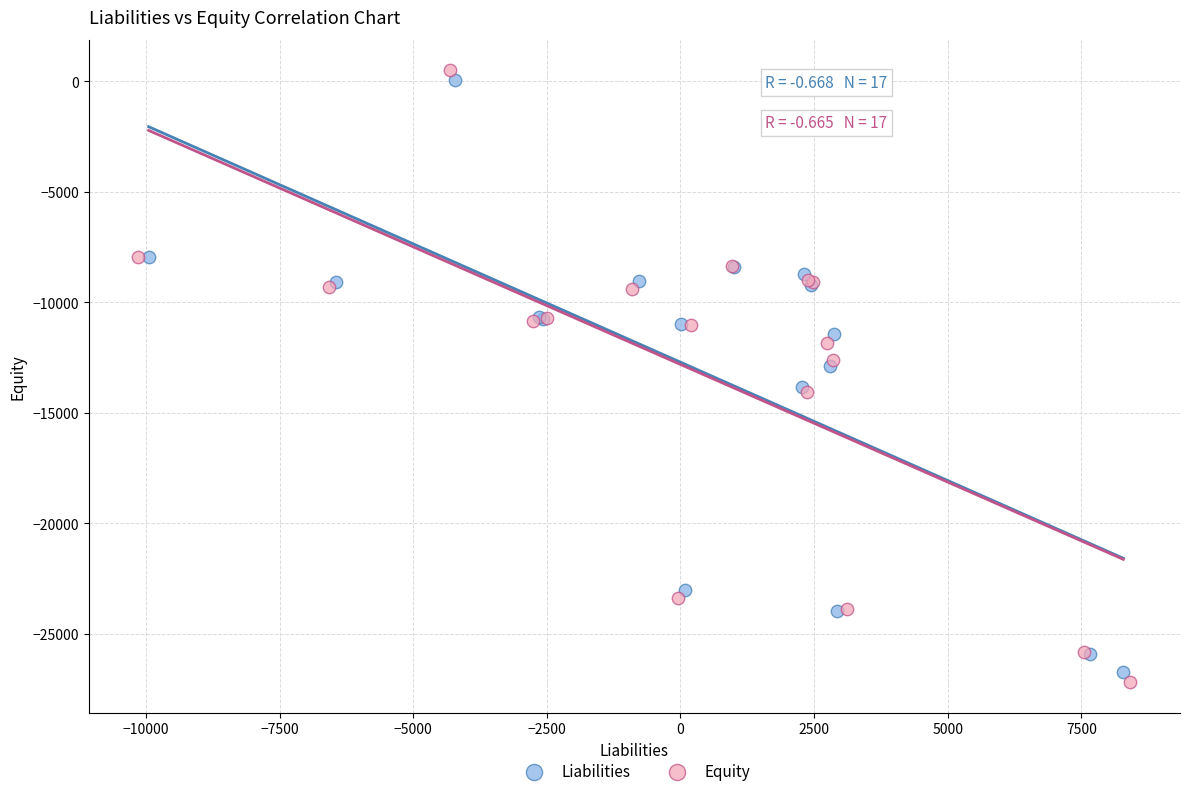

Which series contains the lowest Y value?

Equity